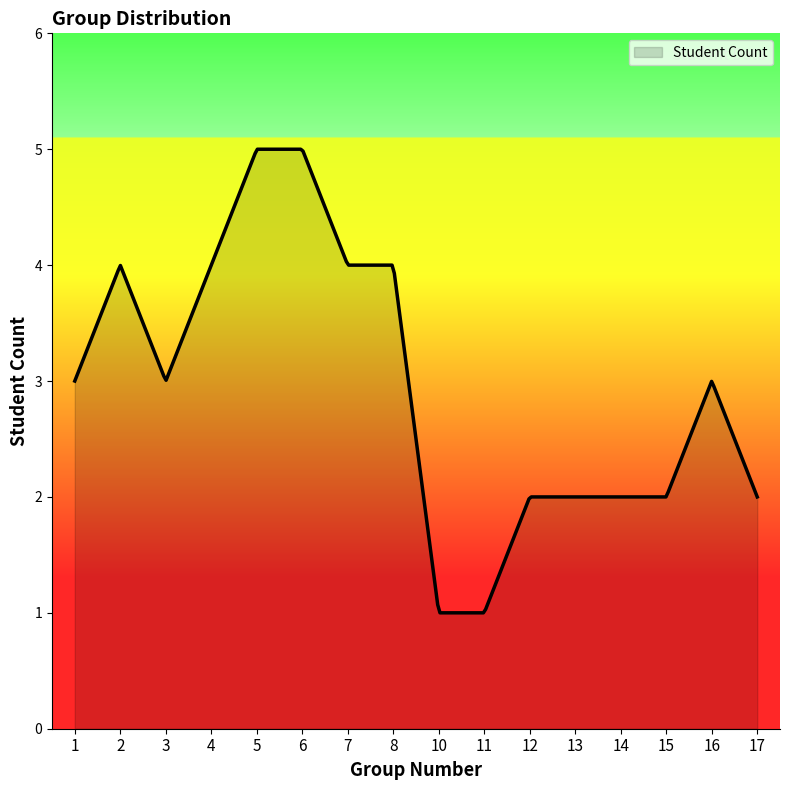

What is the minimum value shown in the chart?

1.0